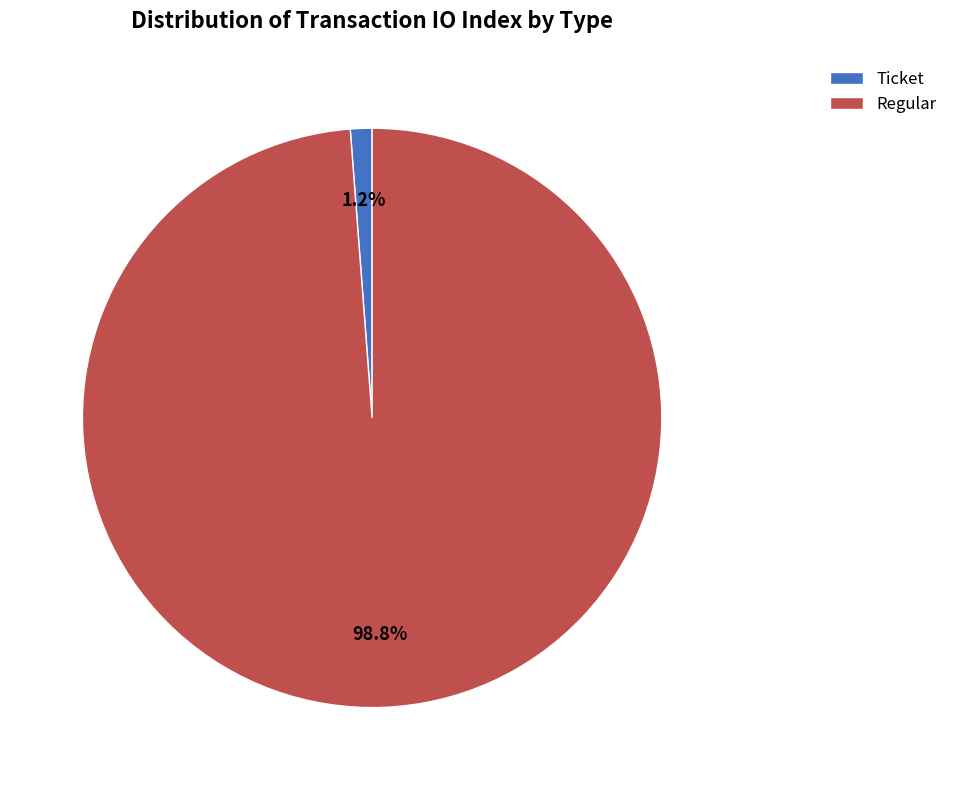

Count the number of slices in the pie.

2